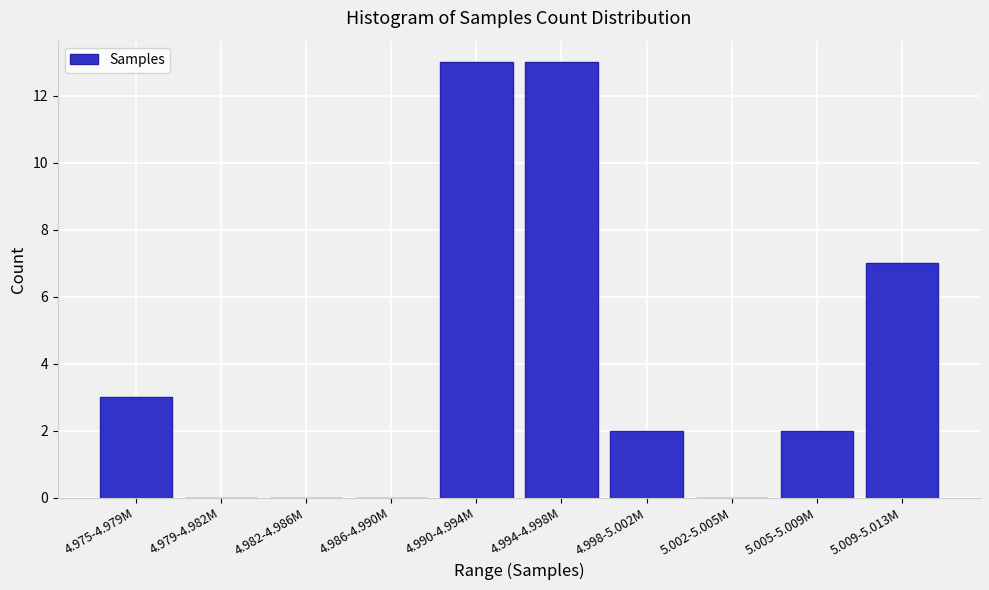

Reading left to right, transcribe all the data shown in this chart.

4.975-4.979M=3	4.979-4.982M=0	4.982-4.986M=0	4.986-4.990M=0	4.990-4.994M=13	4.994-4.998M=13	4.998-5.002M=2	5.002-5.005M=0	5.005-5.009M=2	5.009-5.013M=7